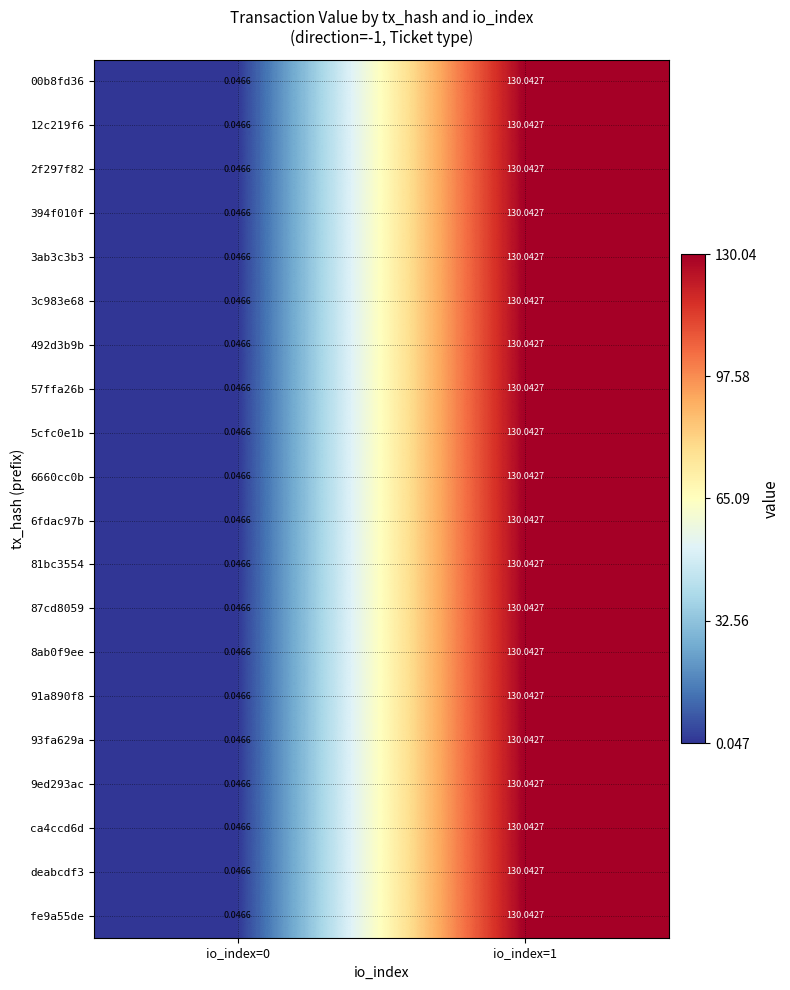

How many data points in 3ab3c3b3 are less than 130?

1